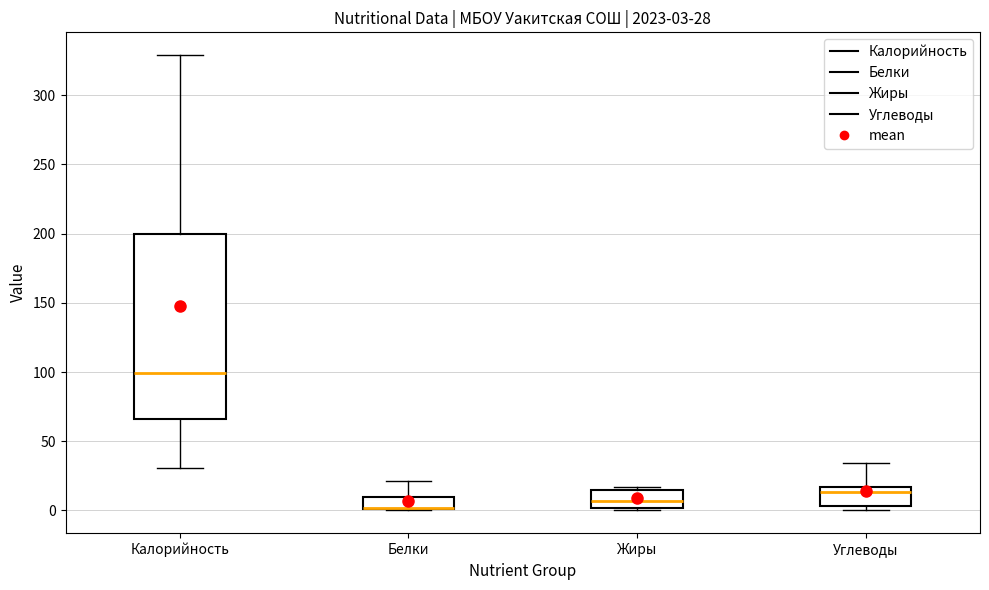

Which box is the tallest, from its lower edge to its upper edge?

Калорийность